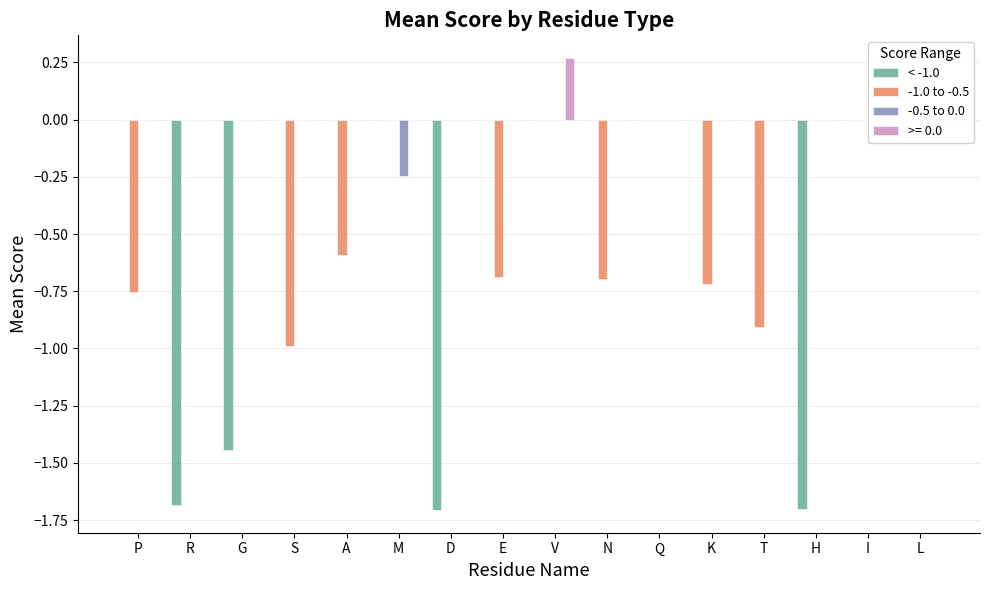

What are all the series names shown in the legend?

< -1.0, -1.0 to -0.5, -0.5 to 0.0